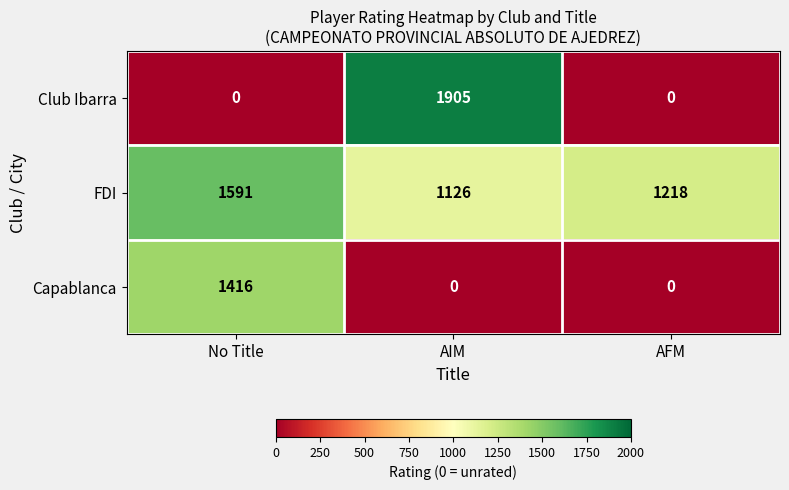

Count the Capablanca values in the range 0 to 1416.

3